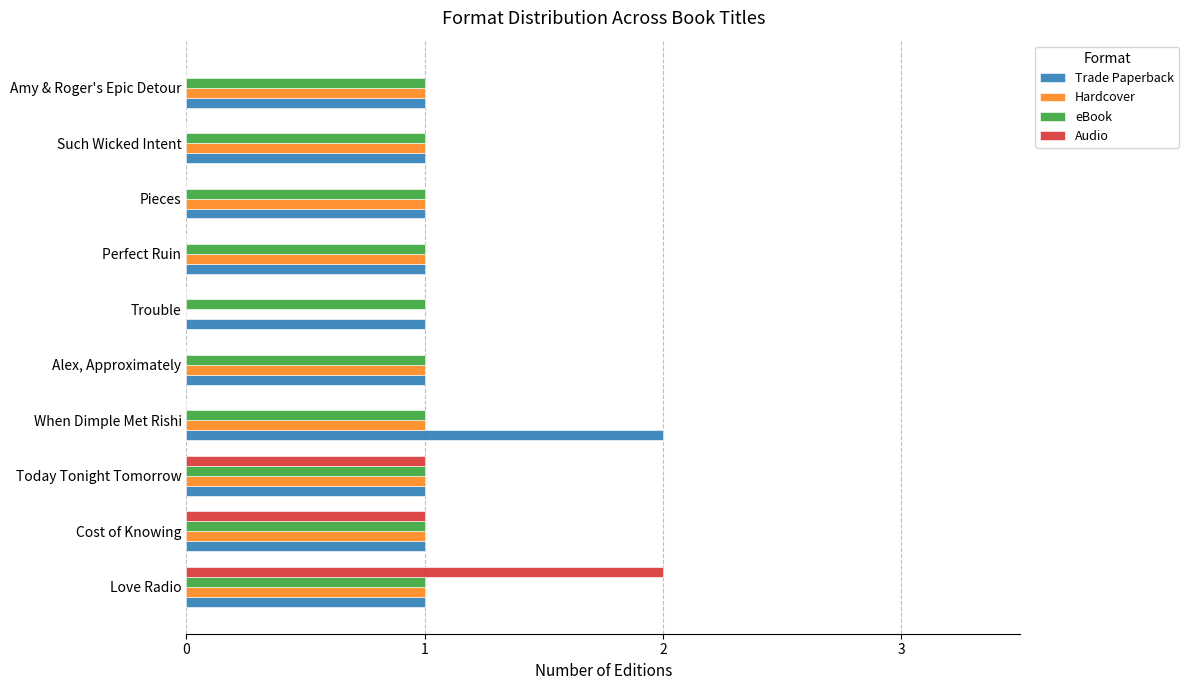

The value of Hardcover at Amy & Roger's Epic Detour is 1. True or false?

True